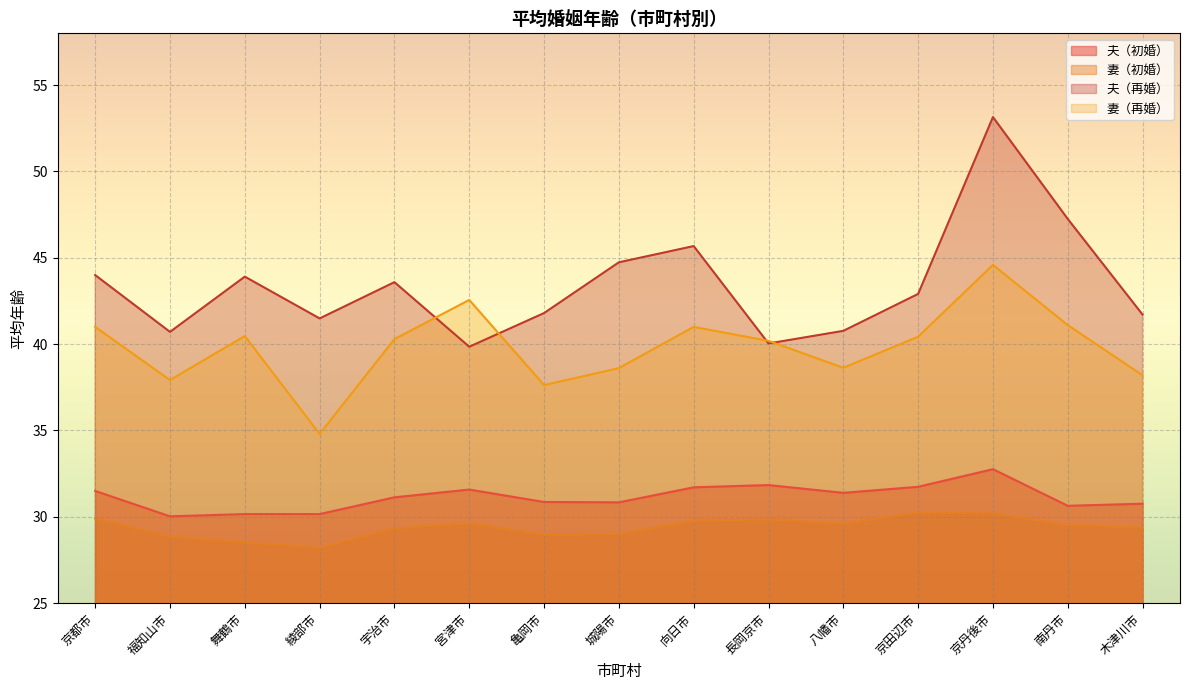

The 夫（初婚） series shows 55.3 at 宮津市. True or false?

False